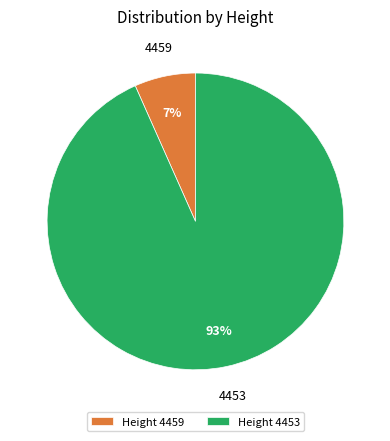

Rank the categories by value from highest to lowest.

4453, 4459